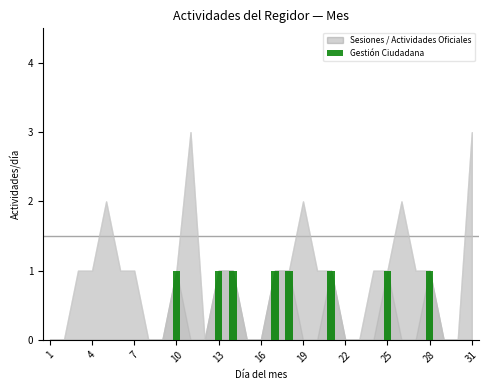

What is the sum of all values?

8